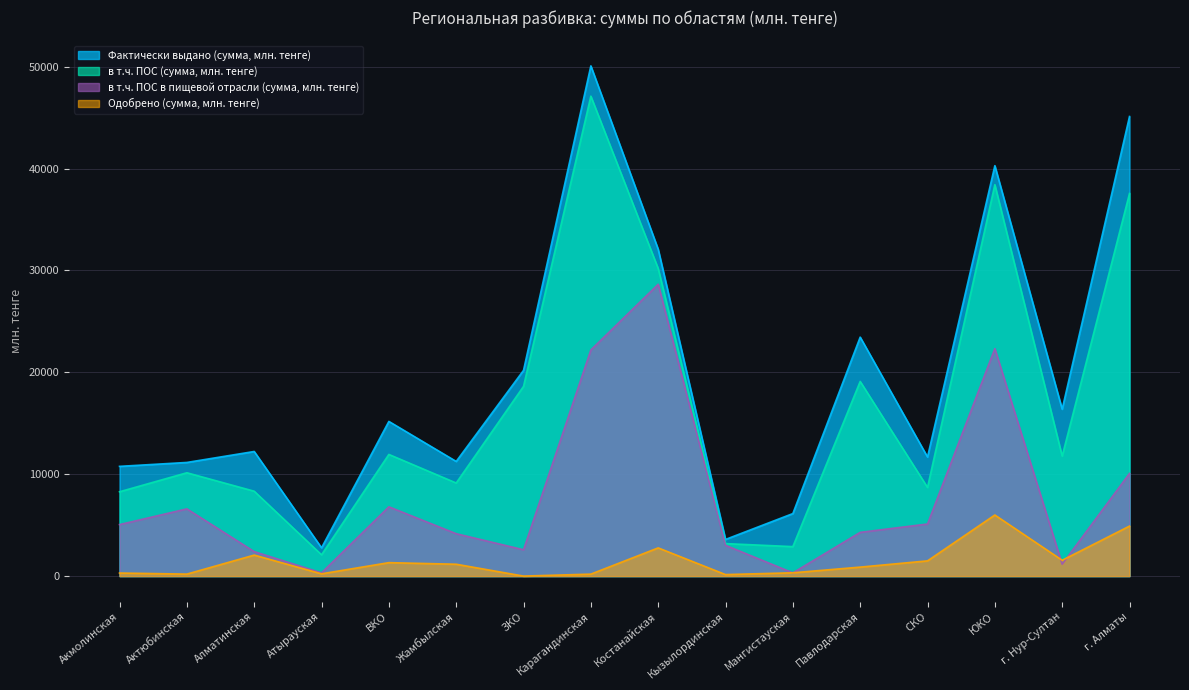

True or false: в т.ч. ПОС в пищевой отрасли (сумма, млн. тенге) has more than 0 points higher than both neighbors.

True